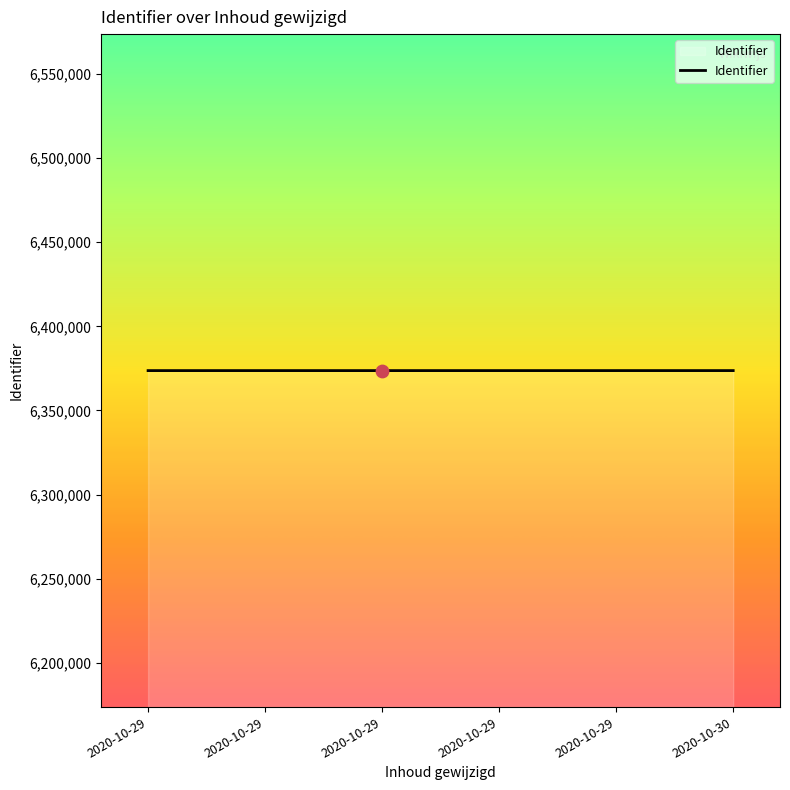

Approximately how many times larger is the value at 2020-10-29 compared to 2020-10-29?

1.0